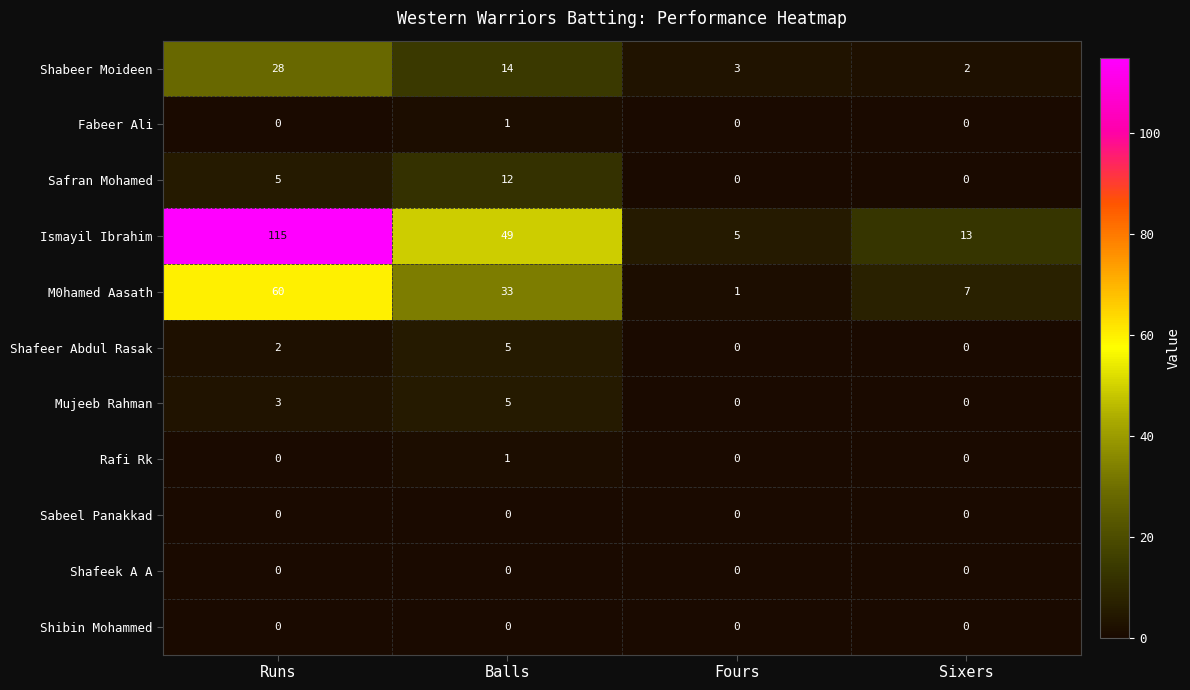

Which series changed the most between Balls and Fours?

Ismayil Ibrahim